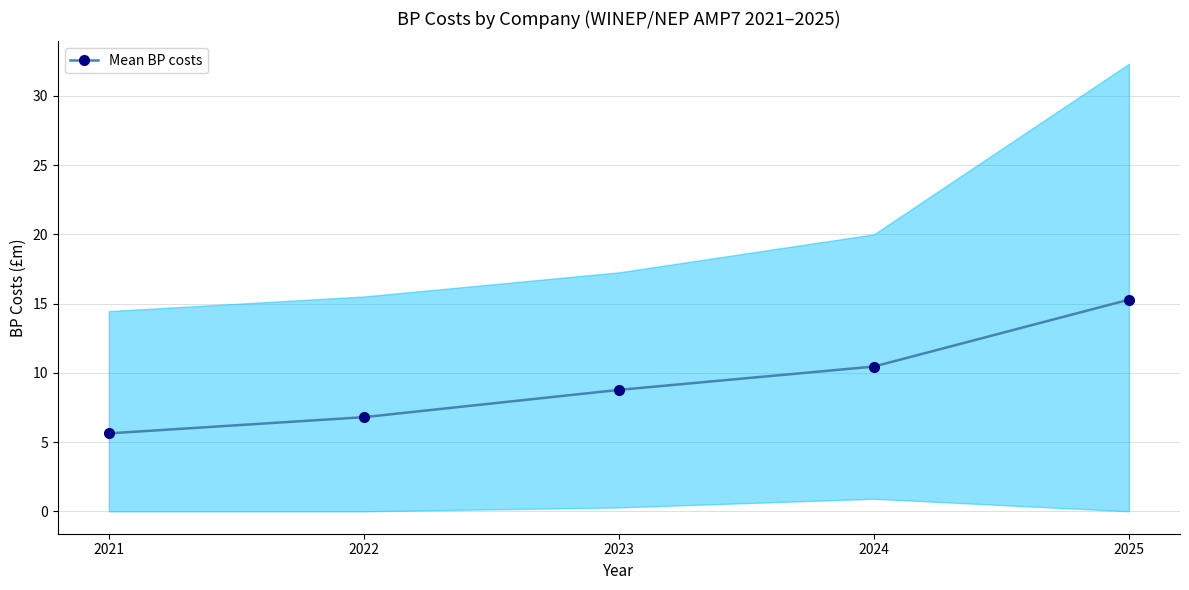

What is the minimum value shown in the chart?

5.6